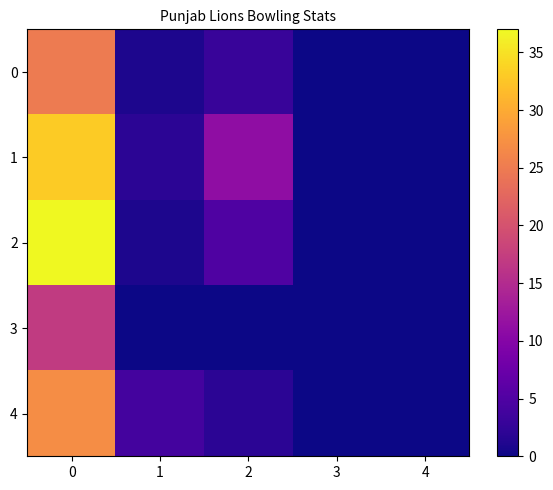

List the series in order of their peak value, highest first.

2, 1, 4, 0, 3